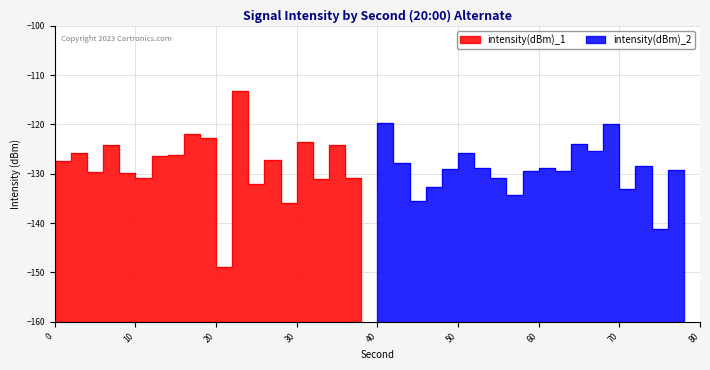

Where is the first local minimum for intensity(dBm)_2?

6